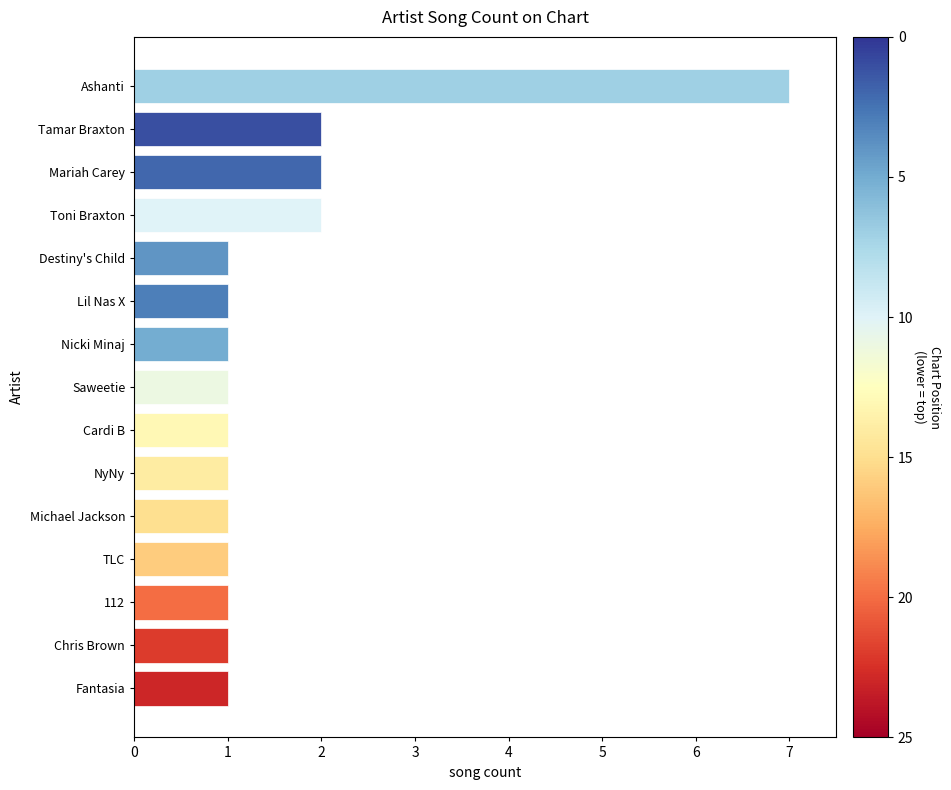

Reading top to bottom, transcribe all the data shown in this chart.

7	2	2	2	1	1	1	1	1	1	1	1	1	1	1